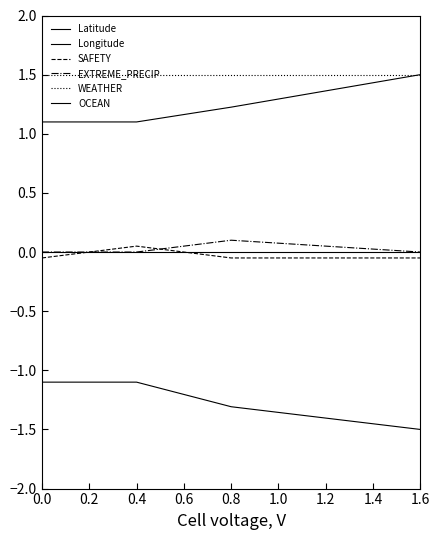

At how many categories does at least one series exceed 0?

4